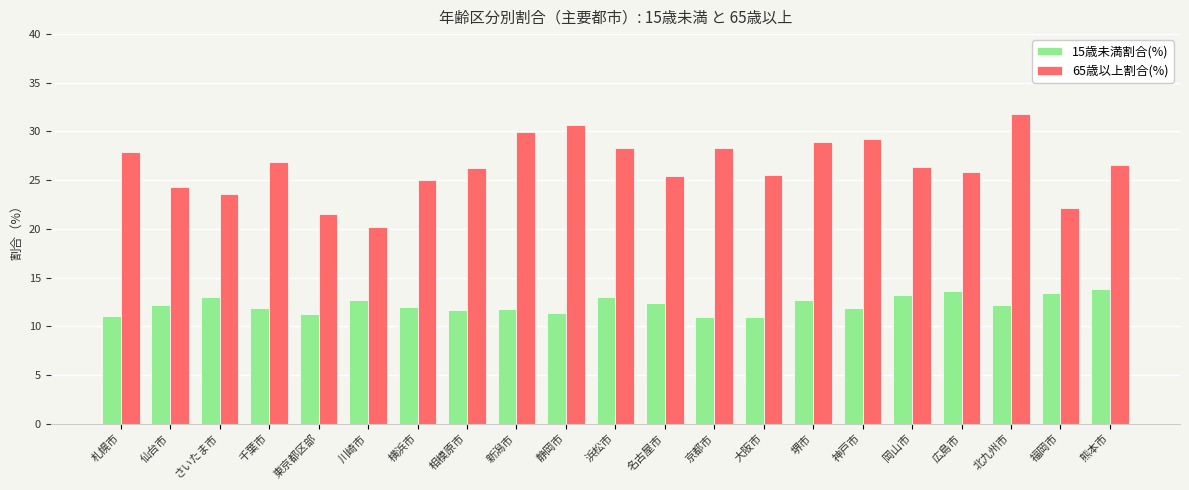

What is the sum of the 65歳以上割合(%) values at 仙台市 and 大阪市?

49.8